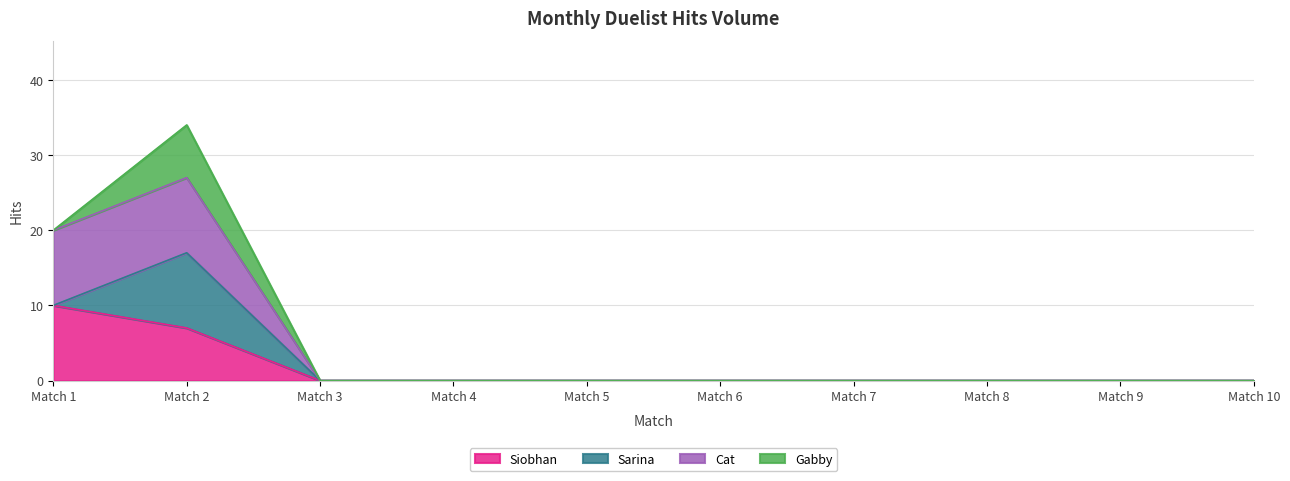

How many categories are shown in the chart?

10